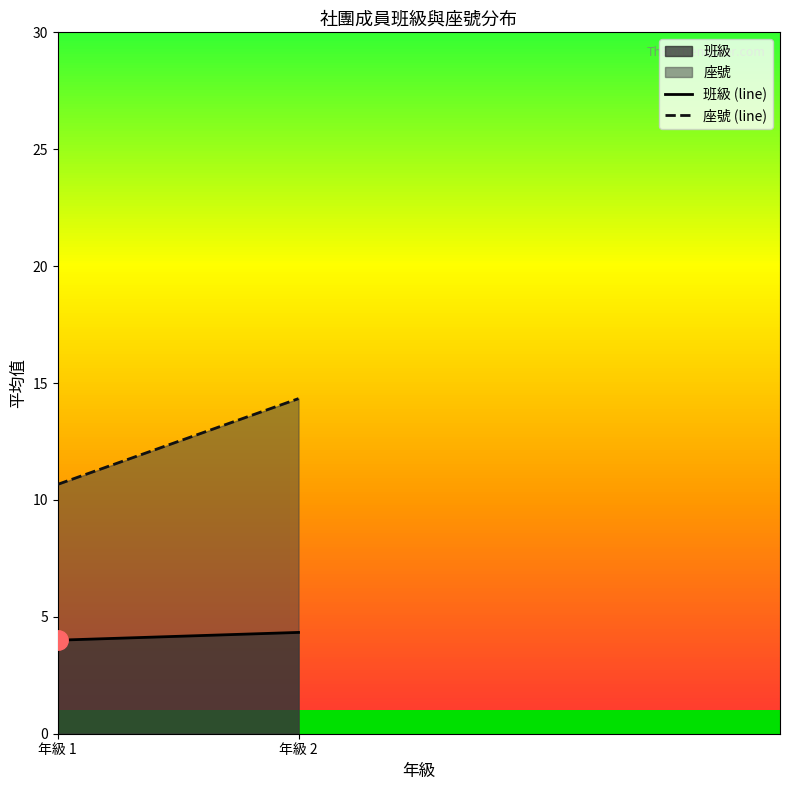

What is the average value of the 座號 (line) series?

12.5